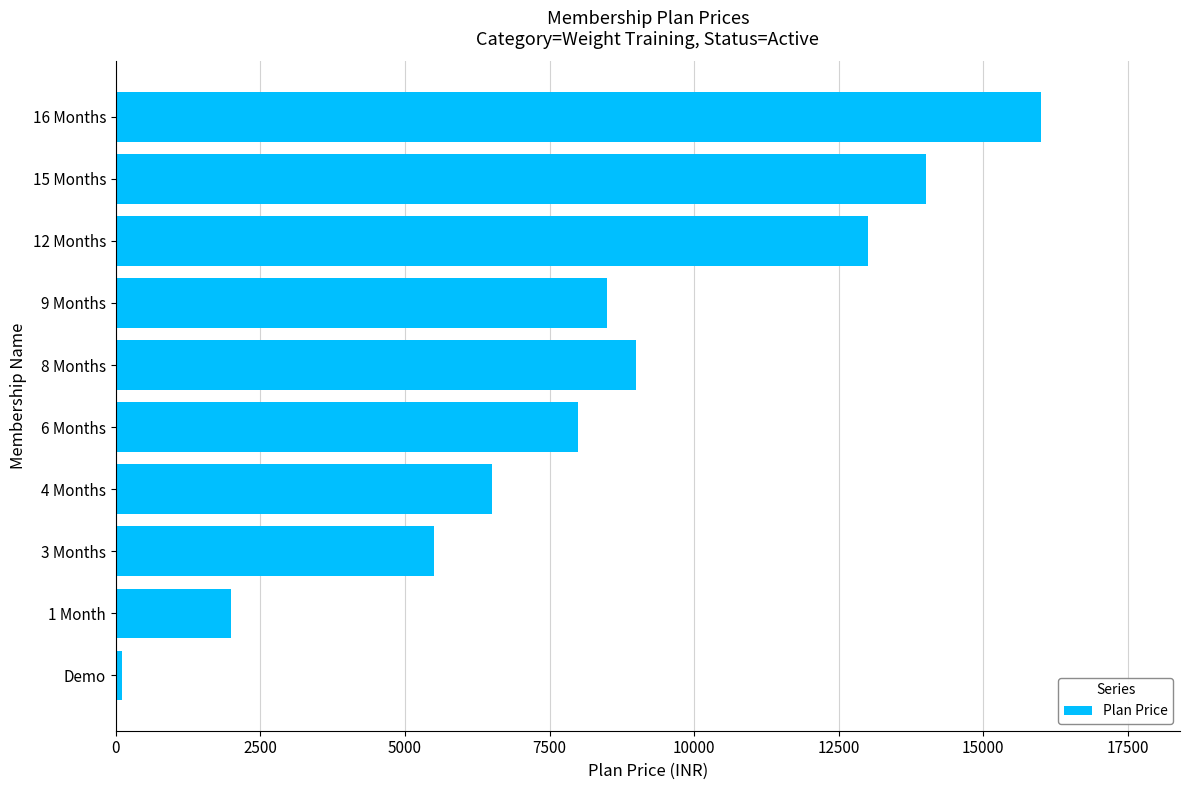

Which label corresponds to the largest value in the chart?

16 Months